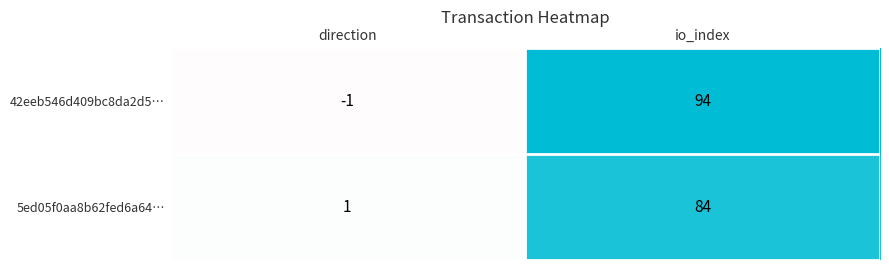

Is it true that 42eeb546d409bc8da2d5… equals -1 at direction?

True